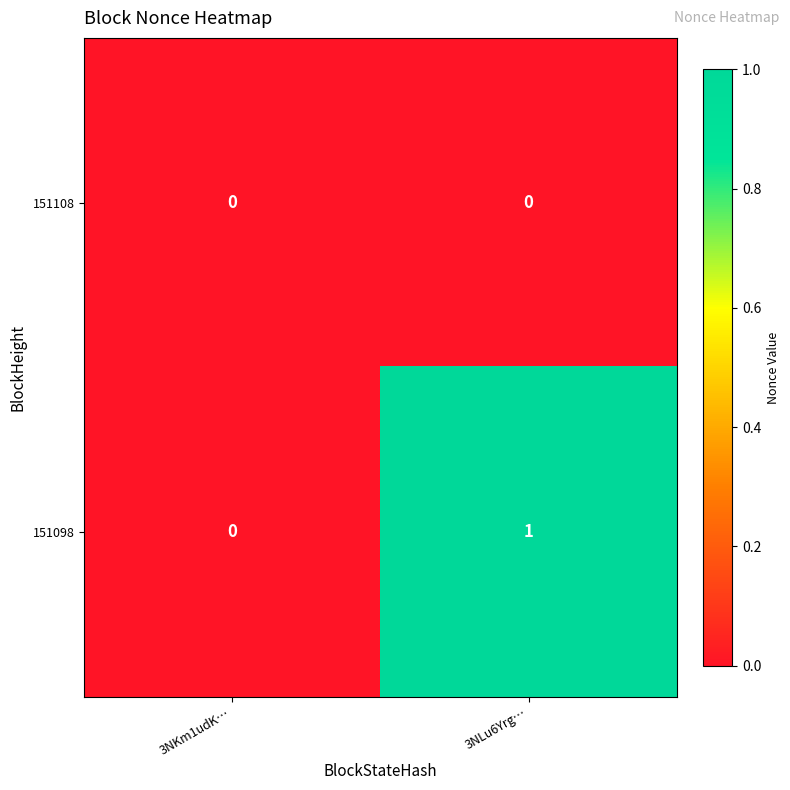

Which series has the largest total across all categories?

151098